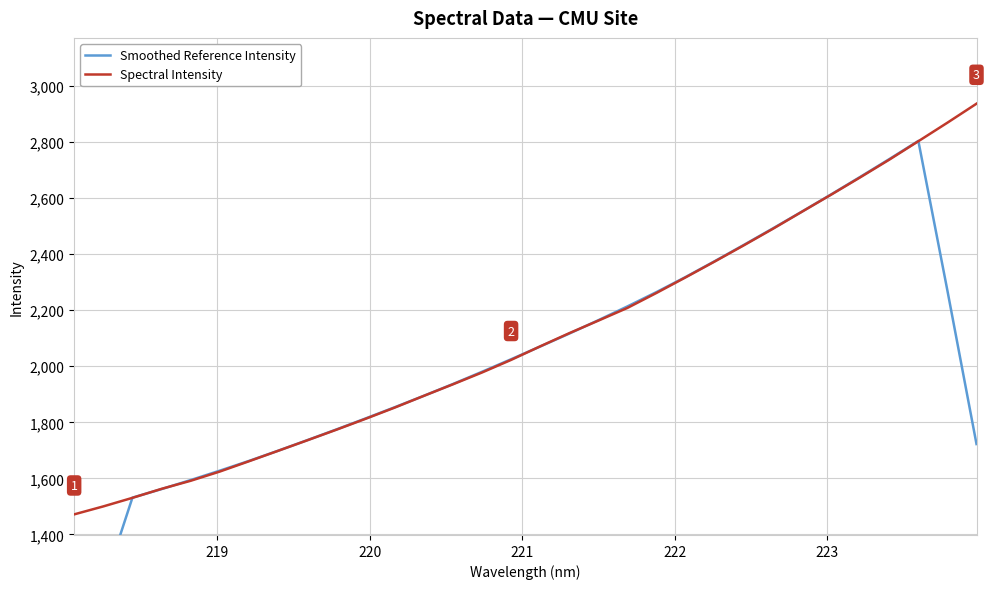

What is the lowest value of the Spectral Intensity series?

1471.2